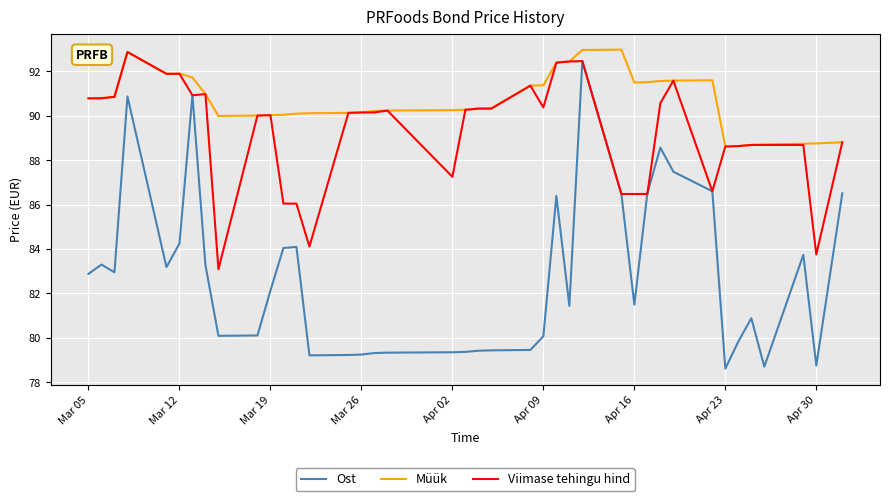

How many lines are shown in the chart?

3